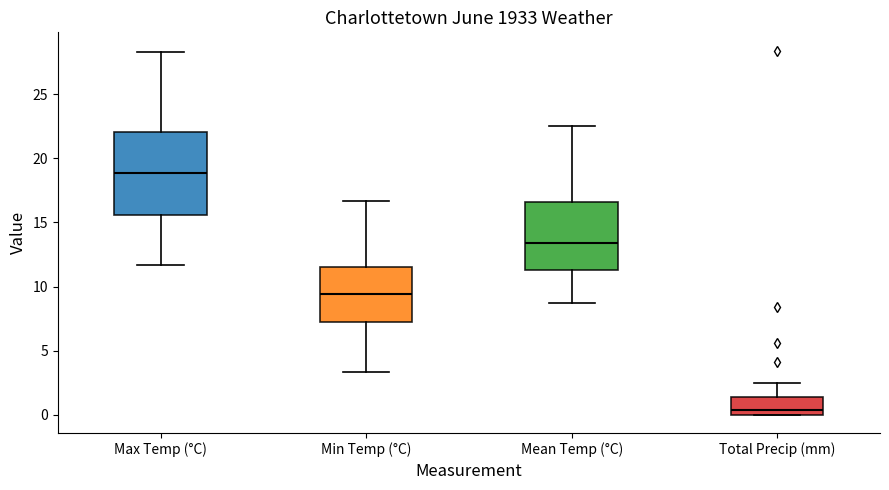

Where does the lower whisker of the box for Mean Temp (°C) end on the y-axis? The values are not printed on the chart, so give them approximately, as read against the axis.

8.5